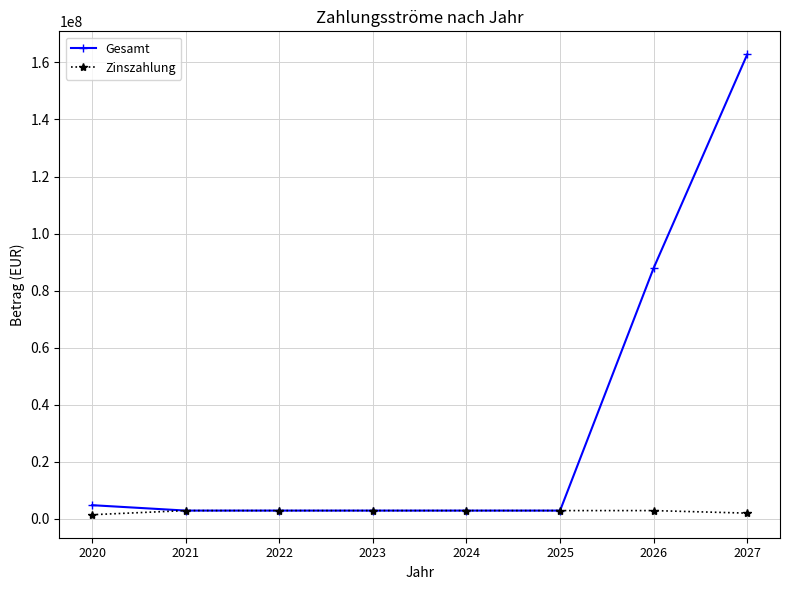

Rank the series at 2026 from highest to lowest value.

Gesamt, Zinszahlung